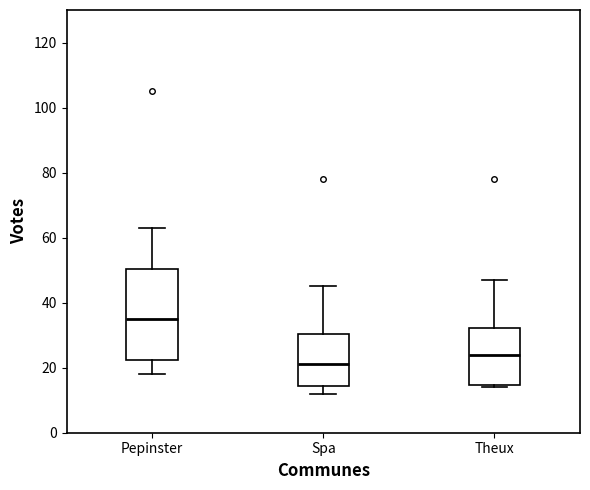

Reading left to right, read every box against the y-axis: the position of its median line, the range the box covers, and the ends of its whiskers. The values are not printed on the chart, so give them approximately, as read against the axis.

Pepinster: median 36, box 22 to 50, whiskers 18 to 64
Spa: median 22, box 14 to 30, whiskers 12 to 46
Theux: median 24, box 14 to 32, whiskers 14 (just below the box's lower edge) to 48